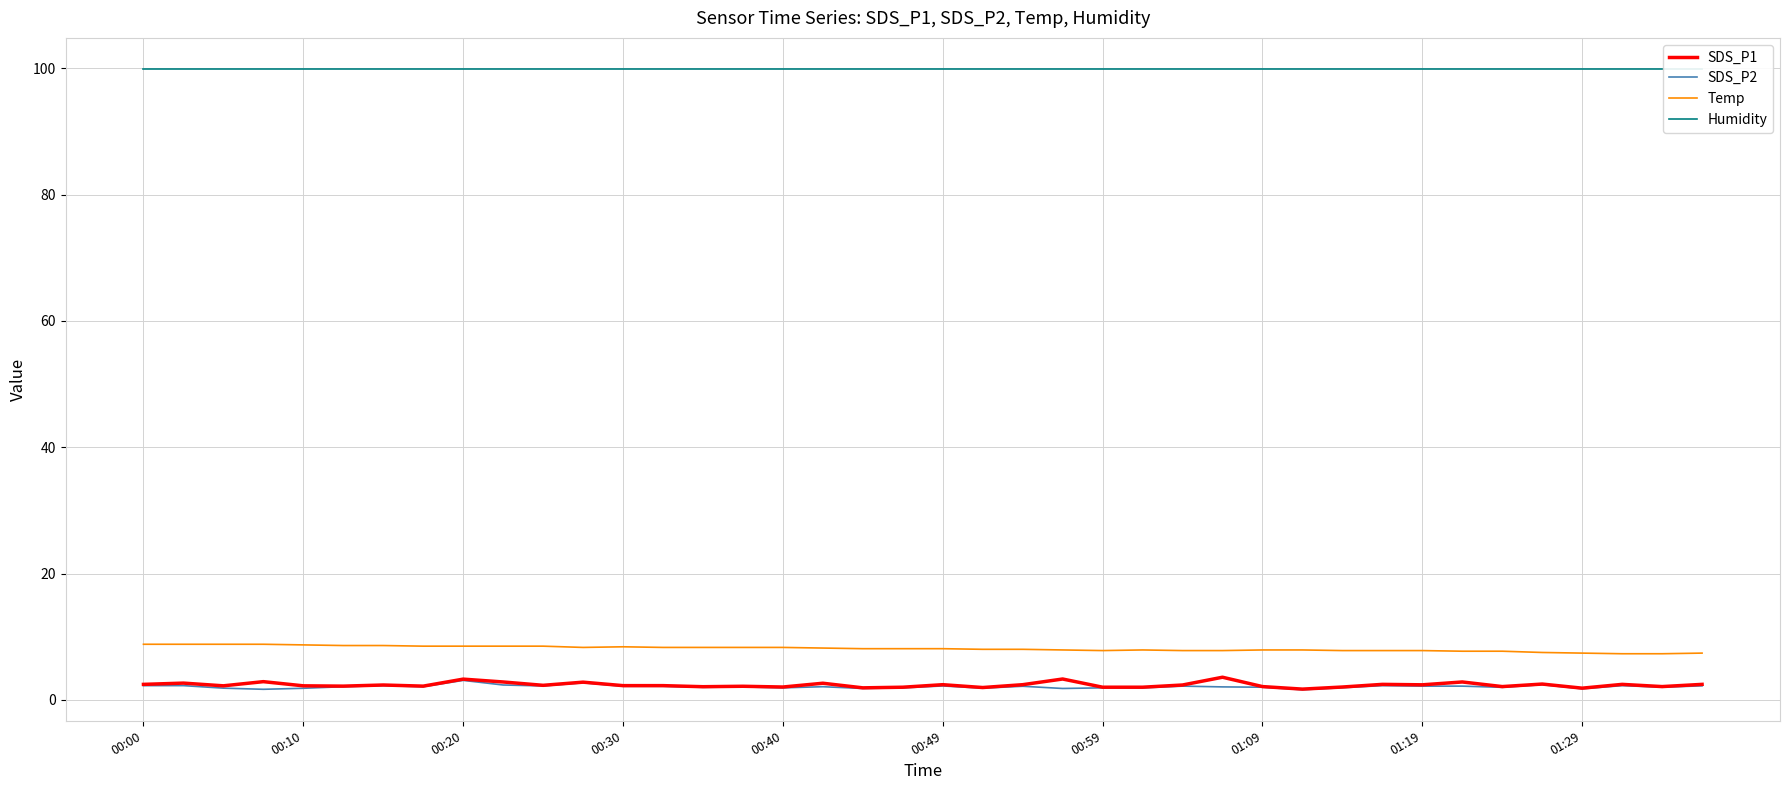

Count the number of data series in this chart.

4